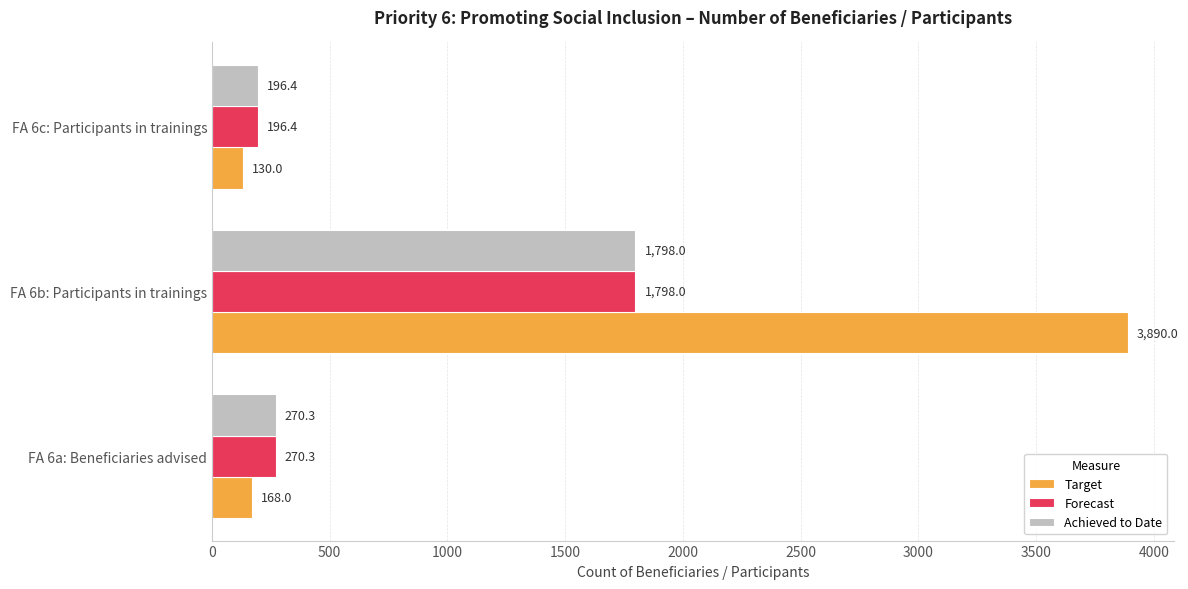

Where is Achieved to Date nearest to the value 997?

FA 6a: Beneficiaries advised